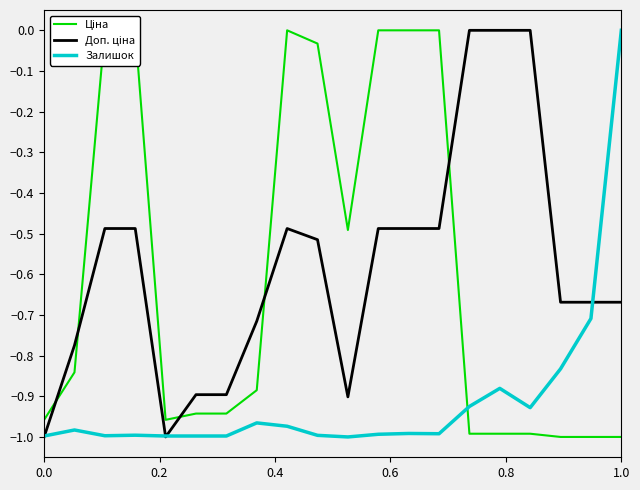

What is the label of the 1st point from the right?

1.0